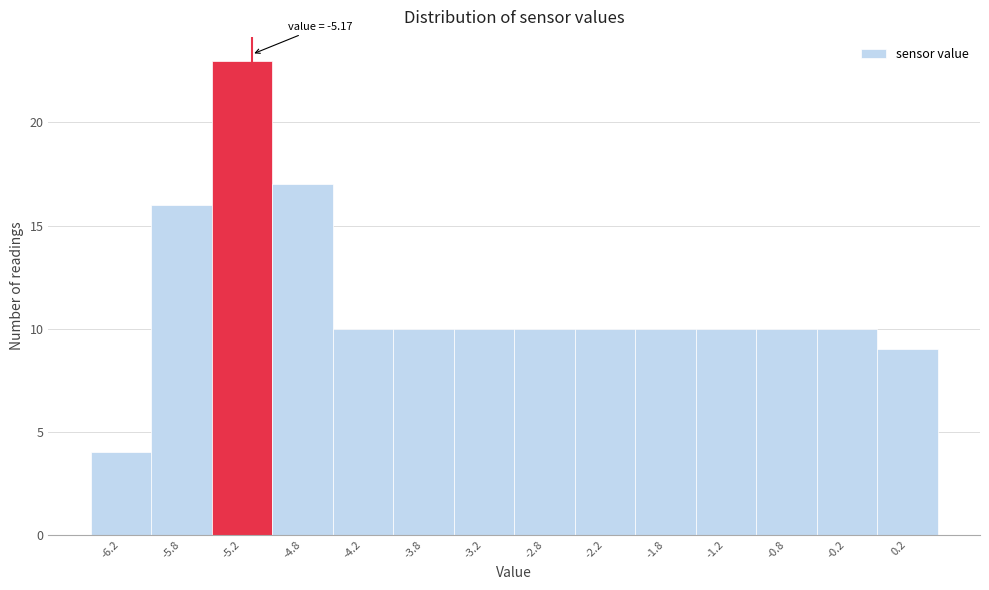

Which range on the x-axis has the tallest bar?

-5.5 to -5.0